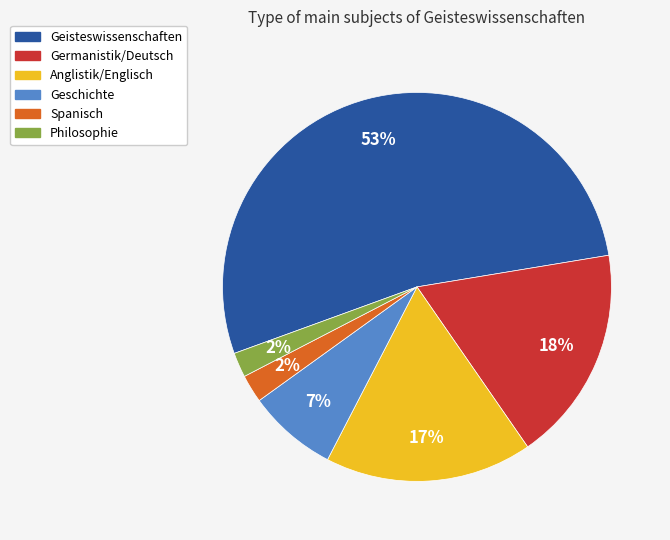

Count the number of slices in the pie.

6